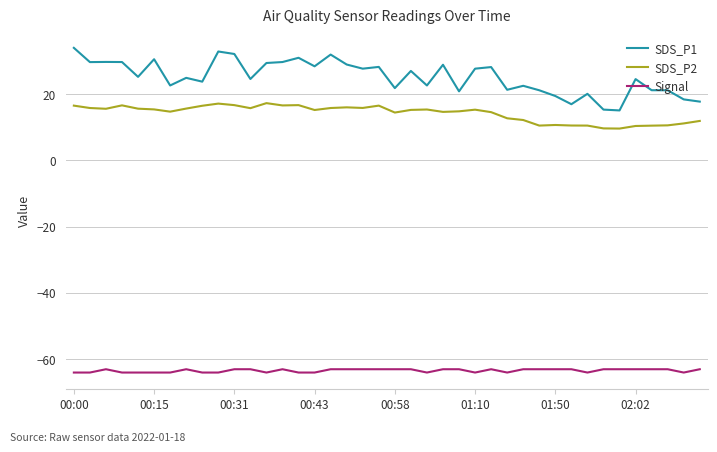

True or false: SDS_P1 and SDS_P2 cross at least once.

False